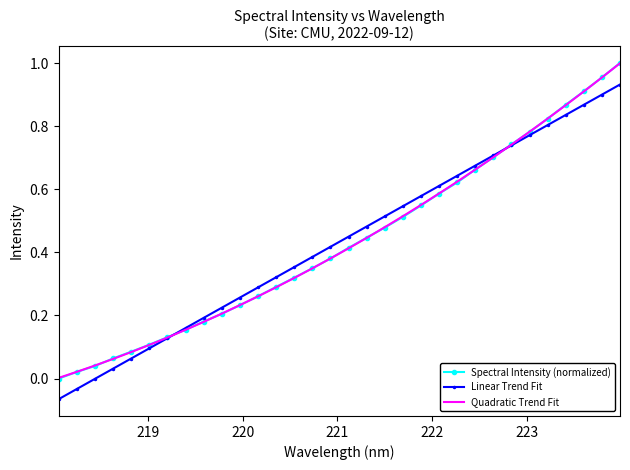

What are all the series names shown in the legend?

Spectral Intensity (normalized), Linear Trend Fit, Quadratic Trend Fit